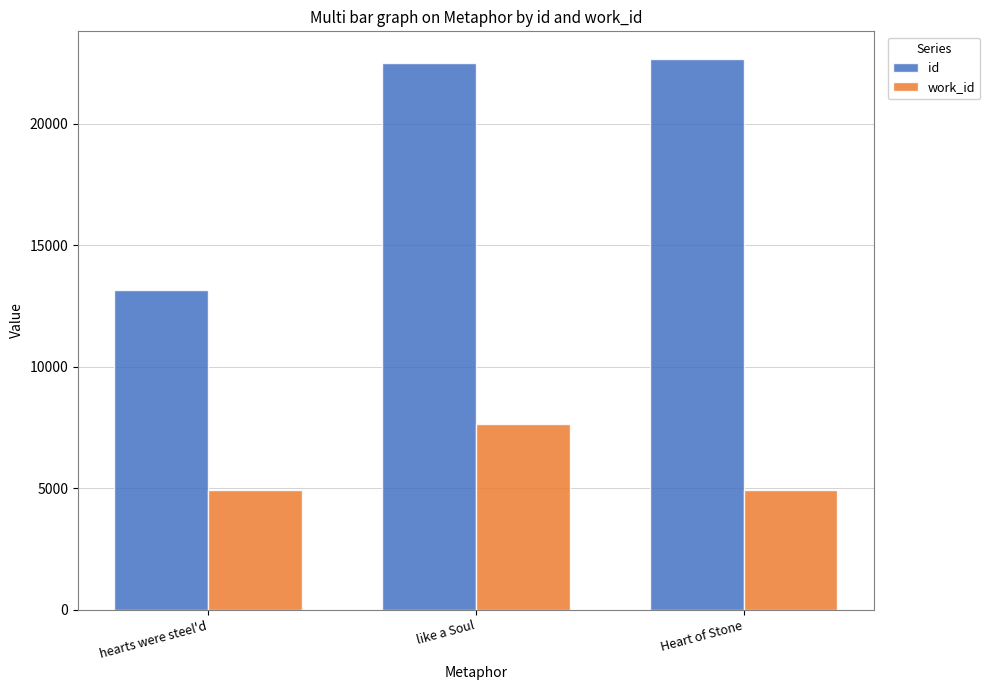

What value does the id series have at like a Soul?

22508